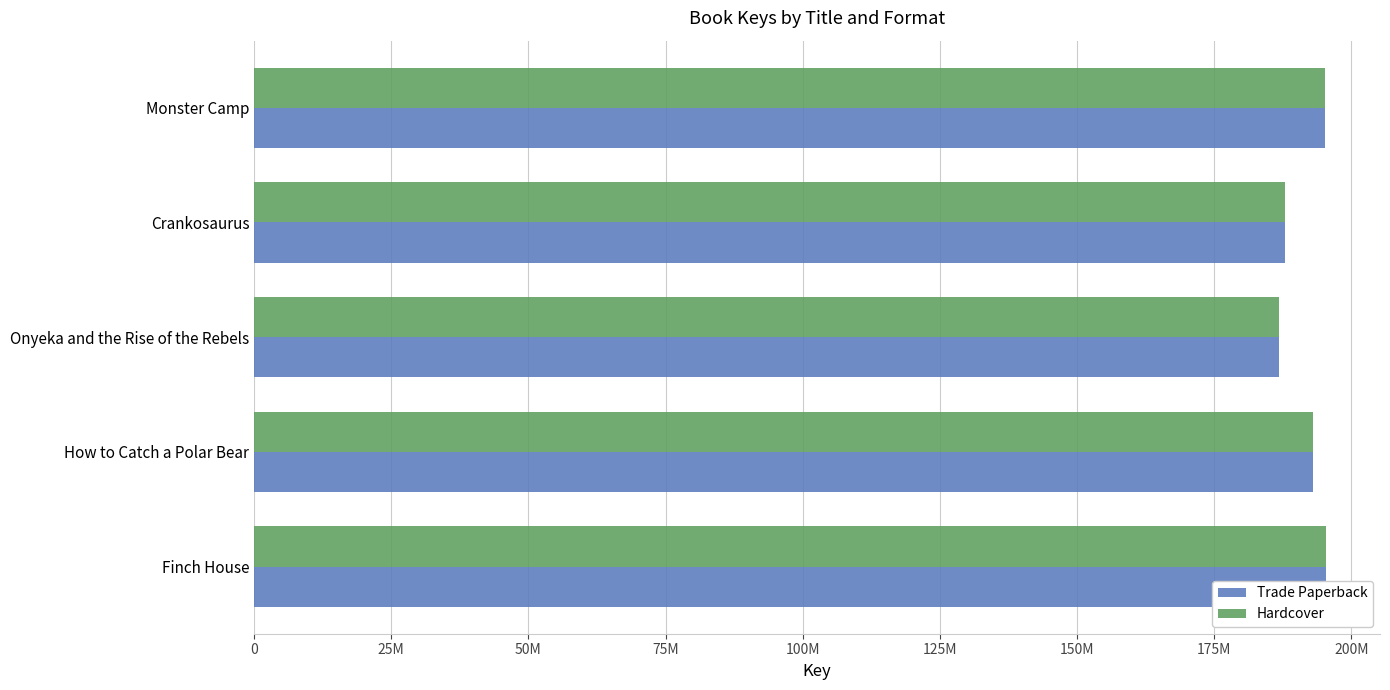

How many values in the Trade Paperback series exceed 192945861?

2